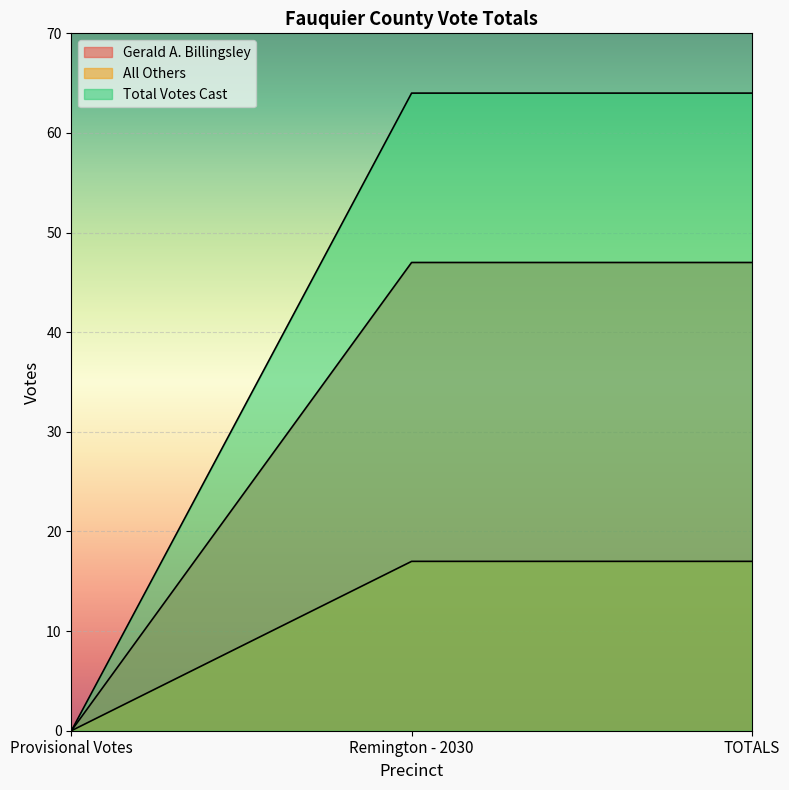

What is the label of the 2nd point from the left?

Remington - 2030